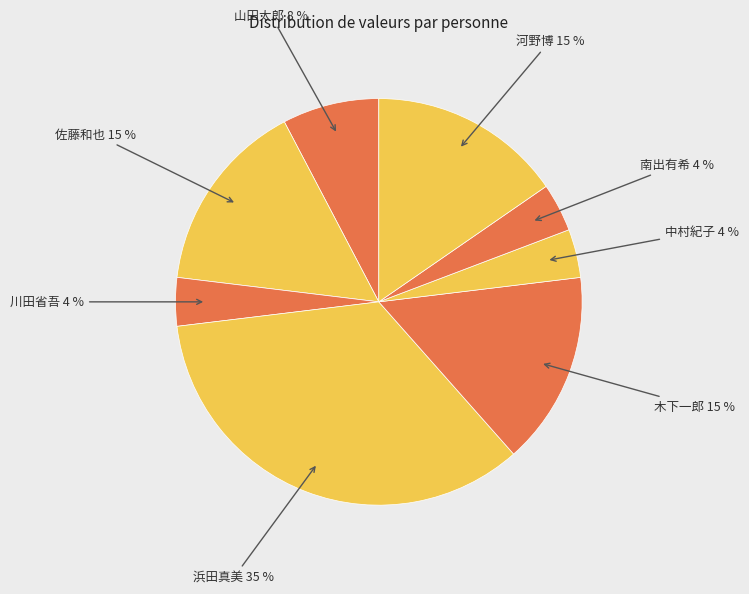

Which category has the smallest portion of the pie?

川田省吾